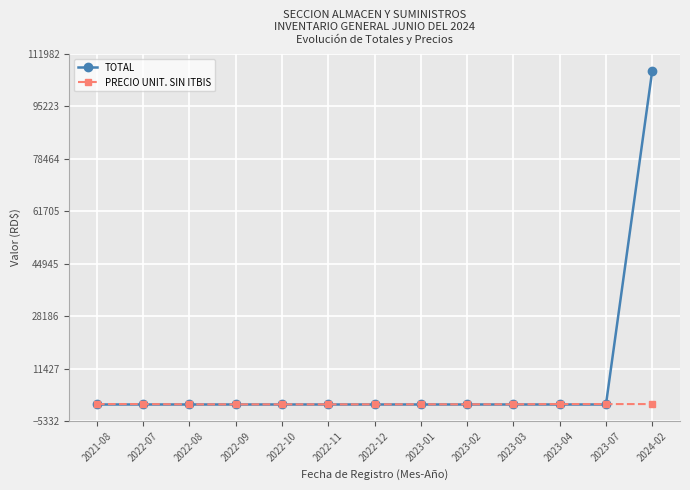

What is the total value across all series at 2024-02?

106785